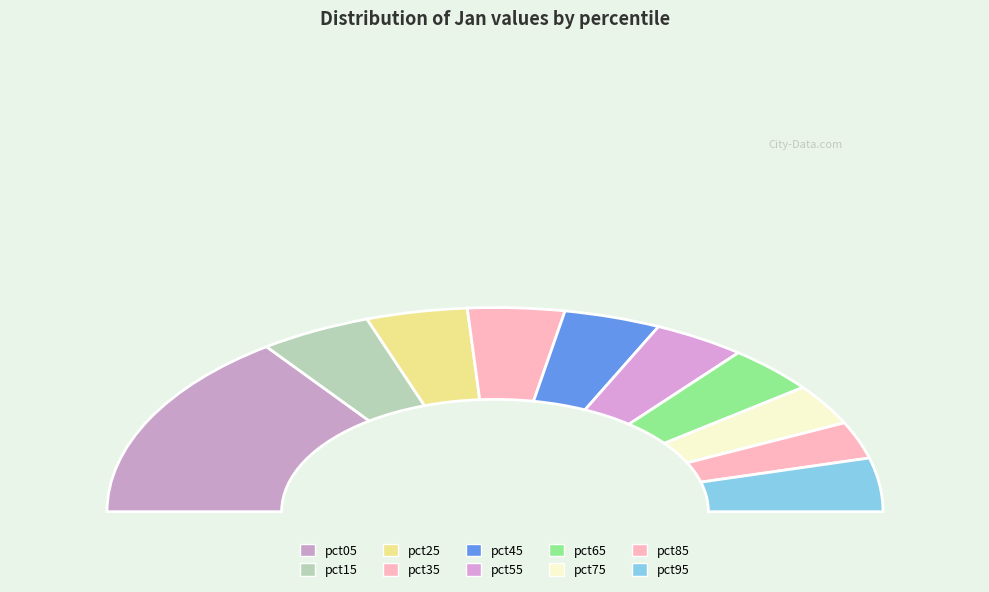

What is the largest slice in the pie chart?

pct05